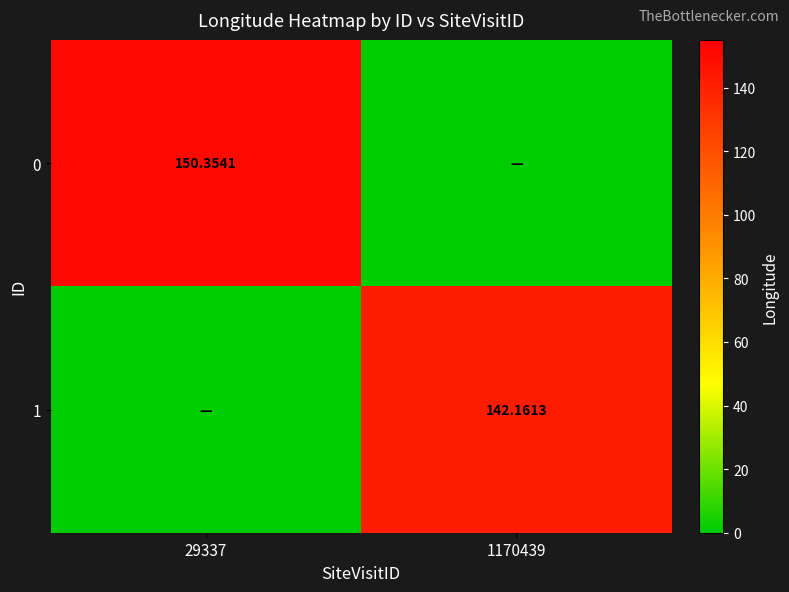

What is the spread (max minus min) of values at 1170439?

142.2